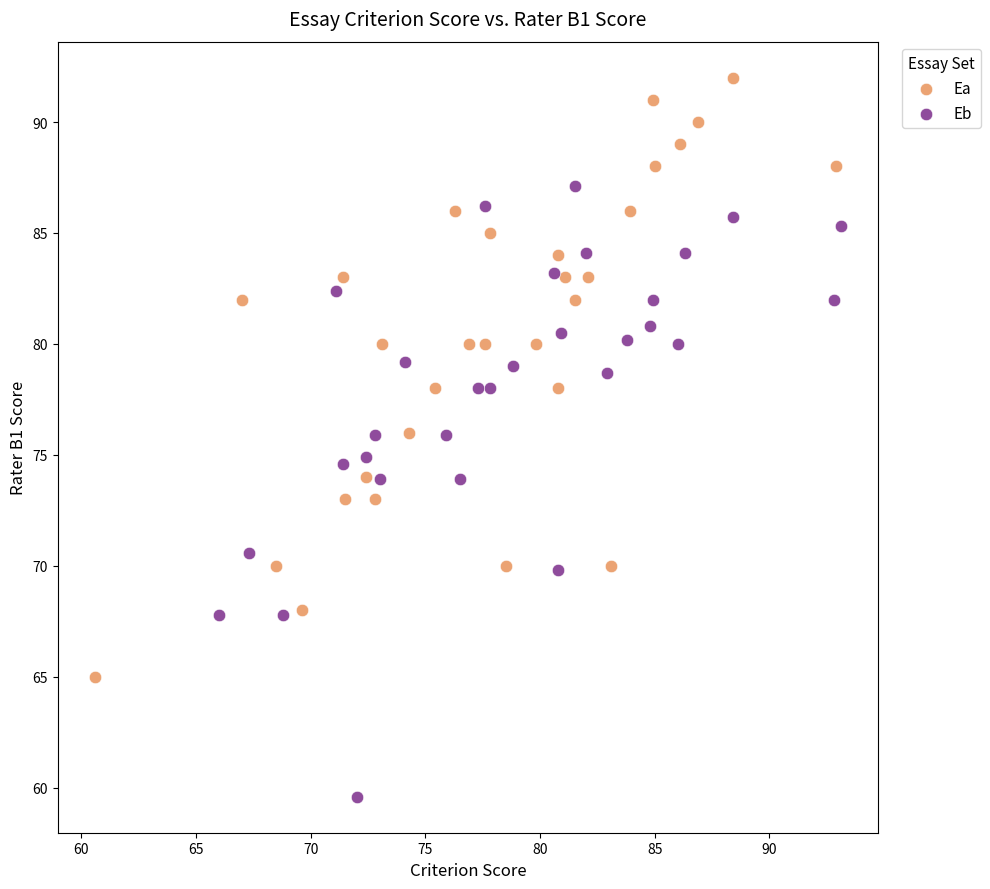

Which series reaches the maximum Y coordinate?

Ea